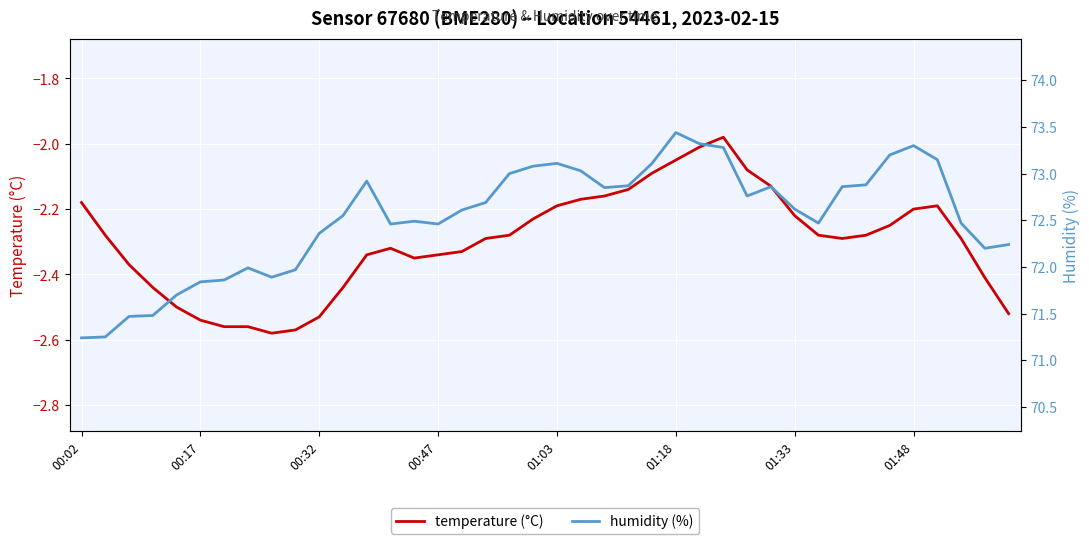

Is it true that temperature (°C) equals -3.1 at 01:03?

False